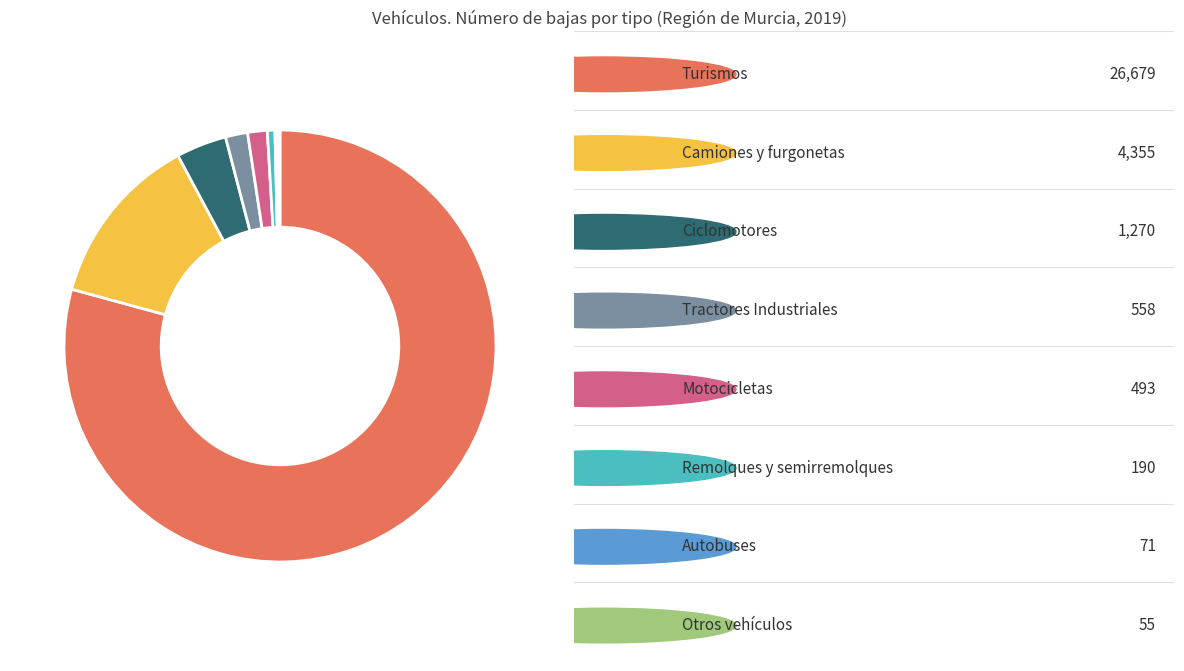

Is there any slice that represents more than half of the pie?

Yes